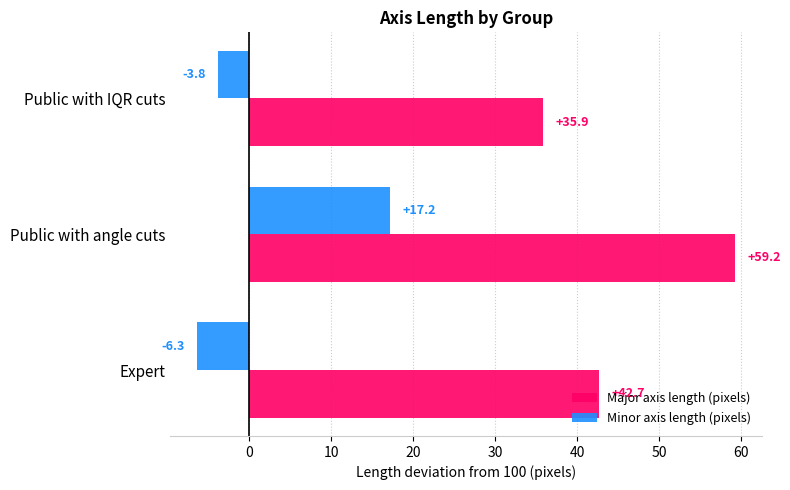

Which label corresponds to the largest value in the chart?

Public with angle cuts